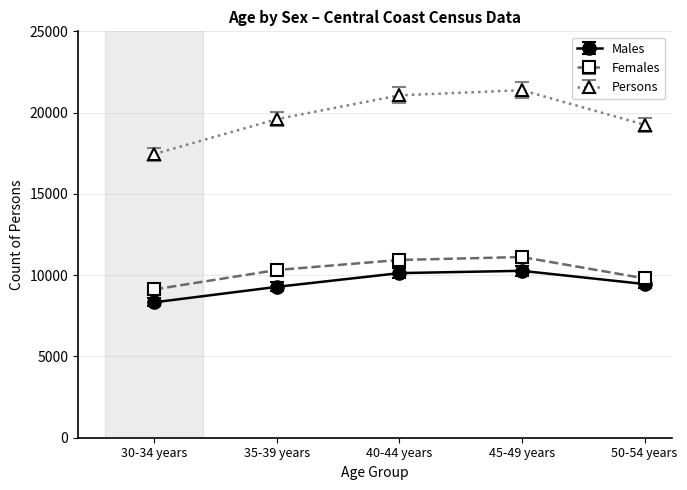

Is the value of Males at 30-34 years greater than the value of Persons at 45-49 years?

No